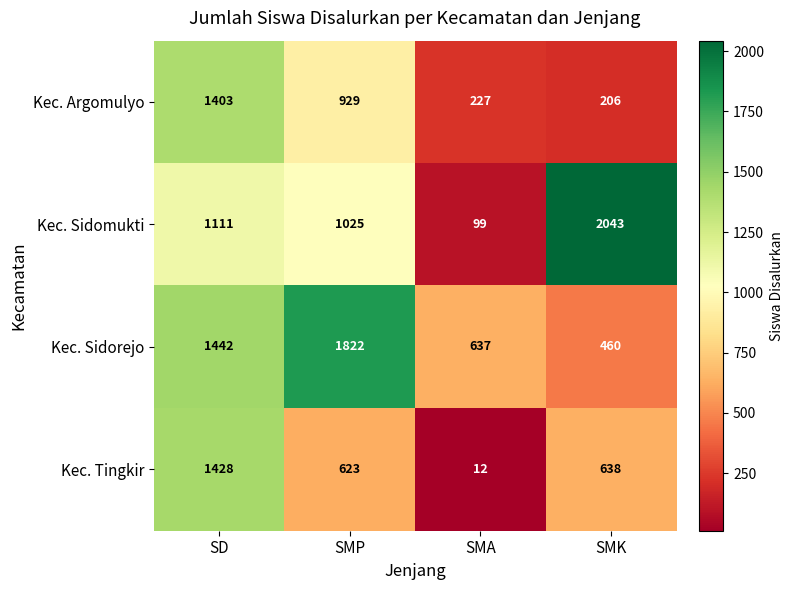

At which category is the sum across all series the highest?

SD